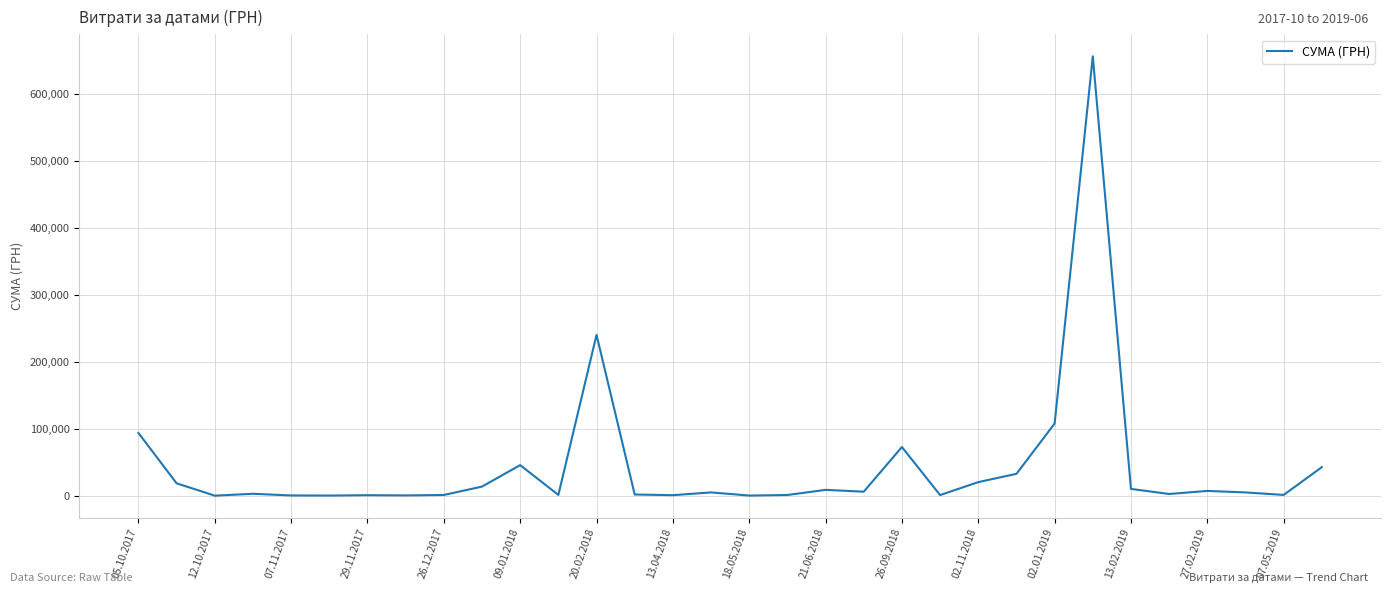

What is the difference between the maximum and minimum values?

655546.2